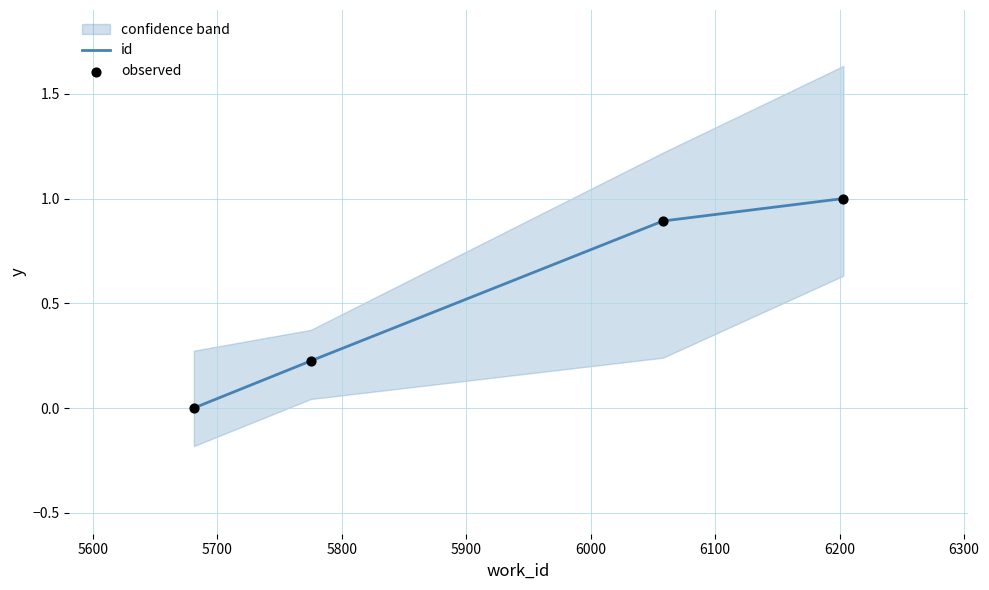

True or false: id has more than 1 points higher than both neighbors.

False